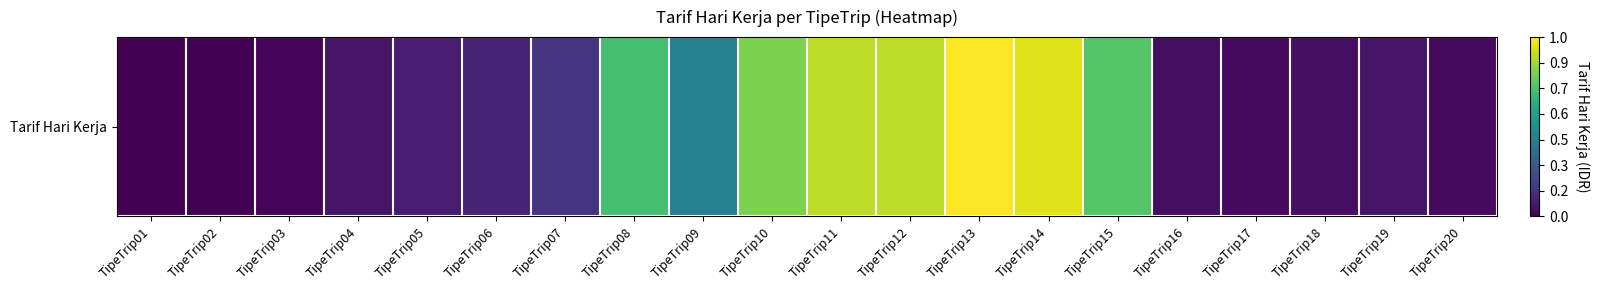

How many categories are shown in the chart?

20